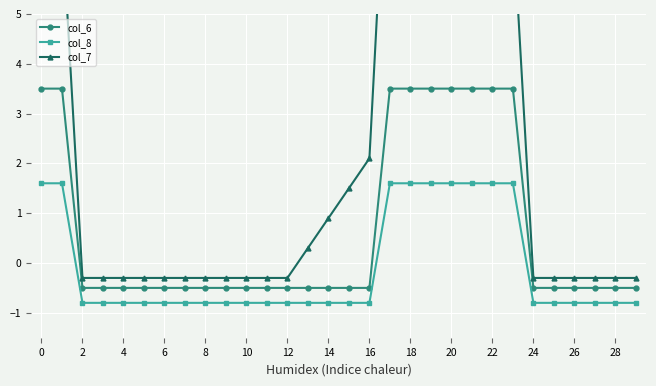

Between 20 and 25, which series saw the biggest shift?

col_7